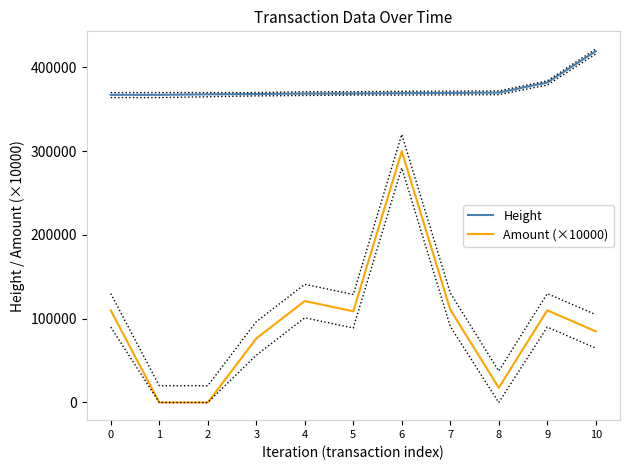

Does the chart have visible grid lines?

No